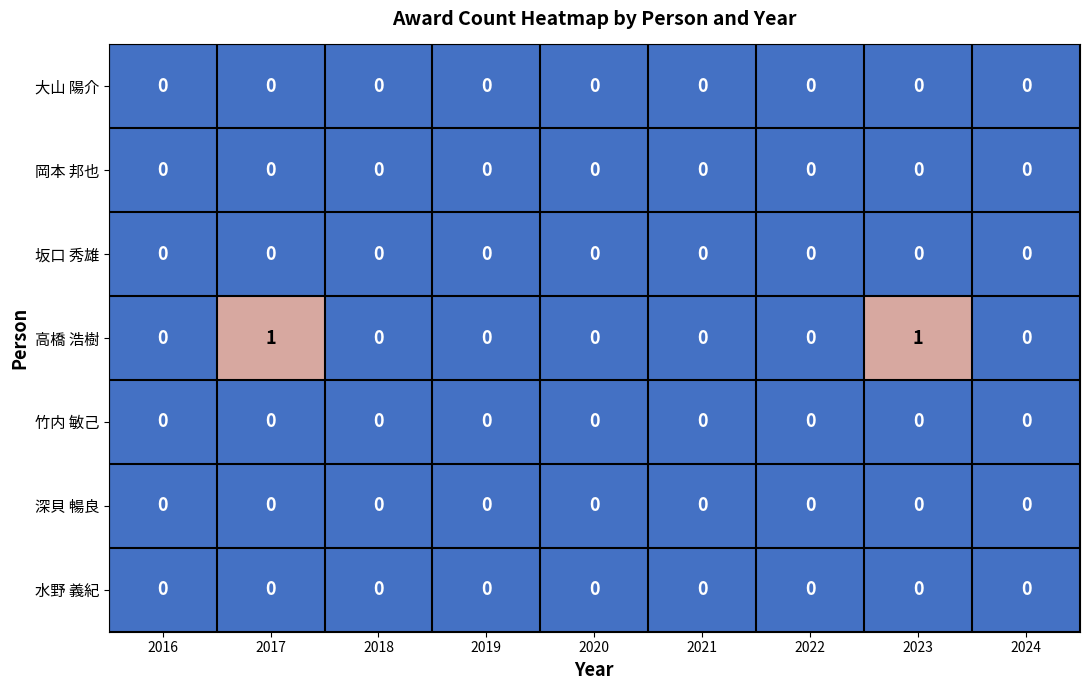

Is it true that 坂口 秀雄 equals 0 at 2017?

True